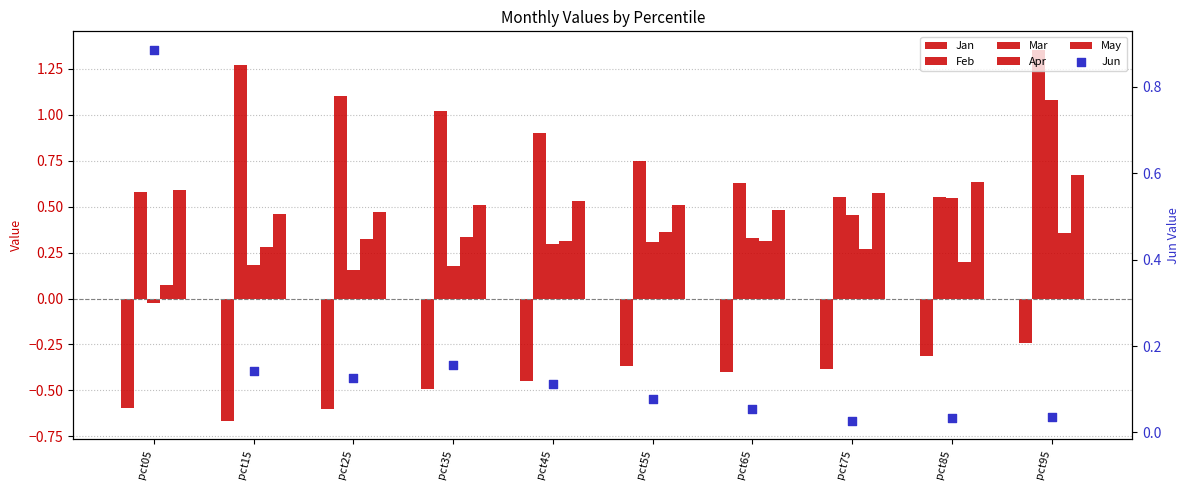

Which series contains the lowest Y value?

Jan